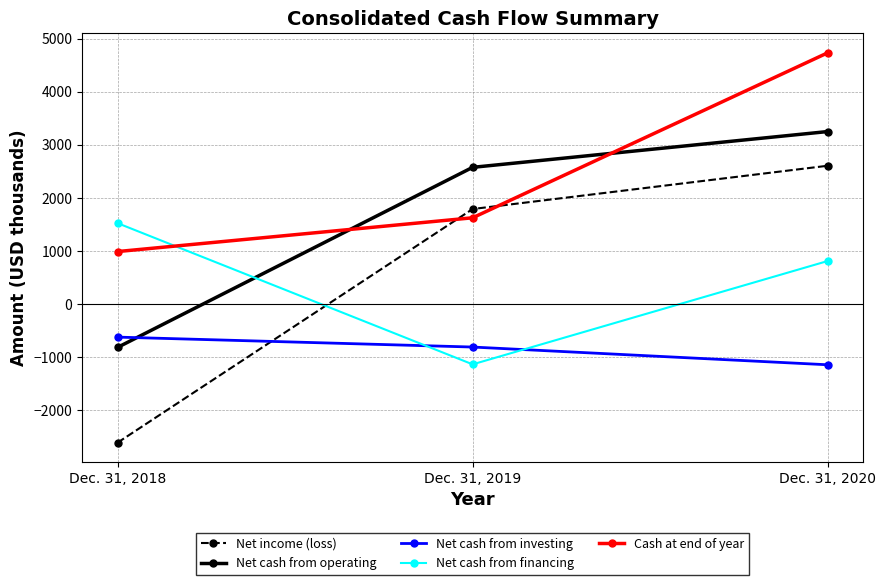

Reading left to right, list all the values displayed in this chart.

Net income (loss): -2607	1793	2608
Net cash from operating: -813	2578	3252
Net cash from investing: -619	-806	-1140
Net cash from financing: 1527	-1132	814
Cash at end of year: 992	1628	4735